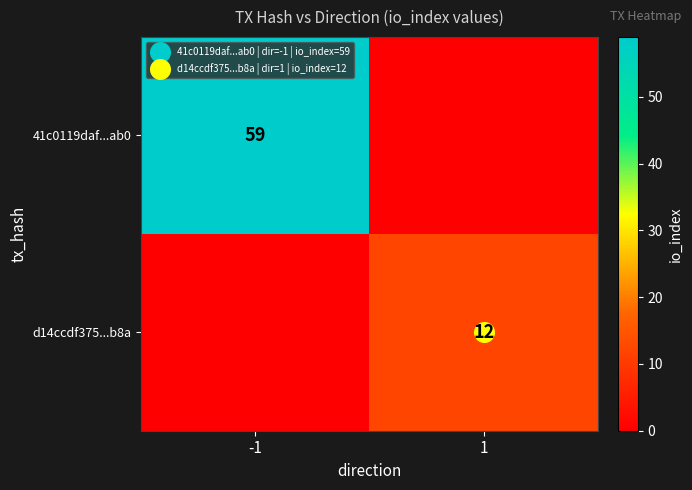

At which label does 41c0119daf...ab0 reach its peak?

-1